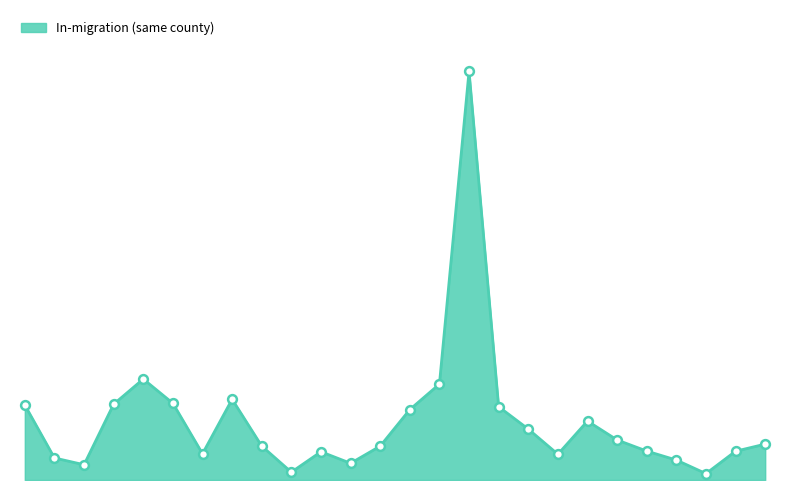

Is this an area chart (filled region under the line)?

Yes